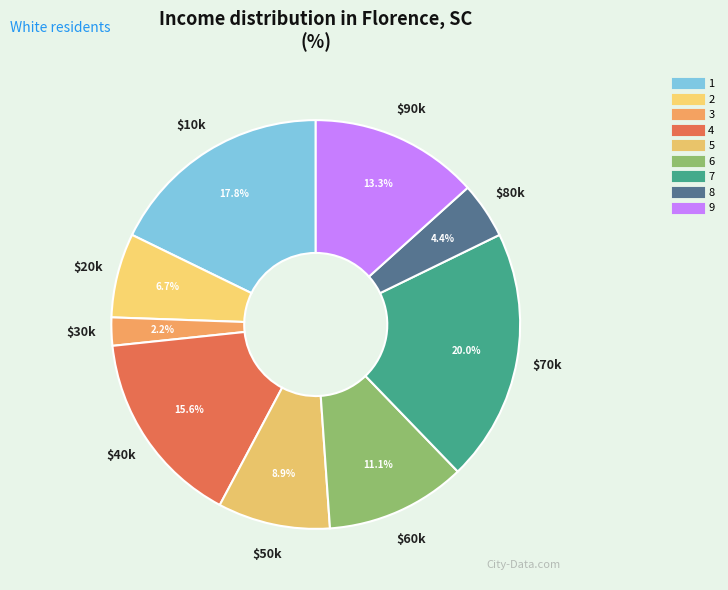

How many segments does this pie chart have?

9